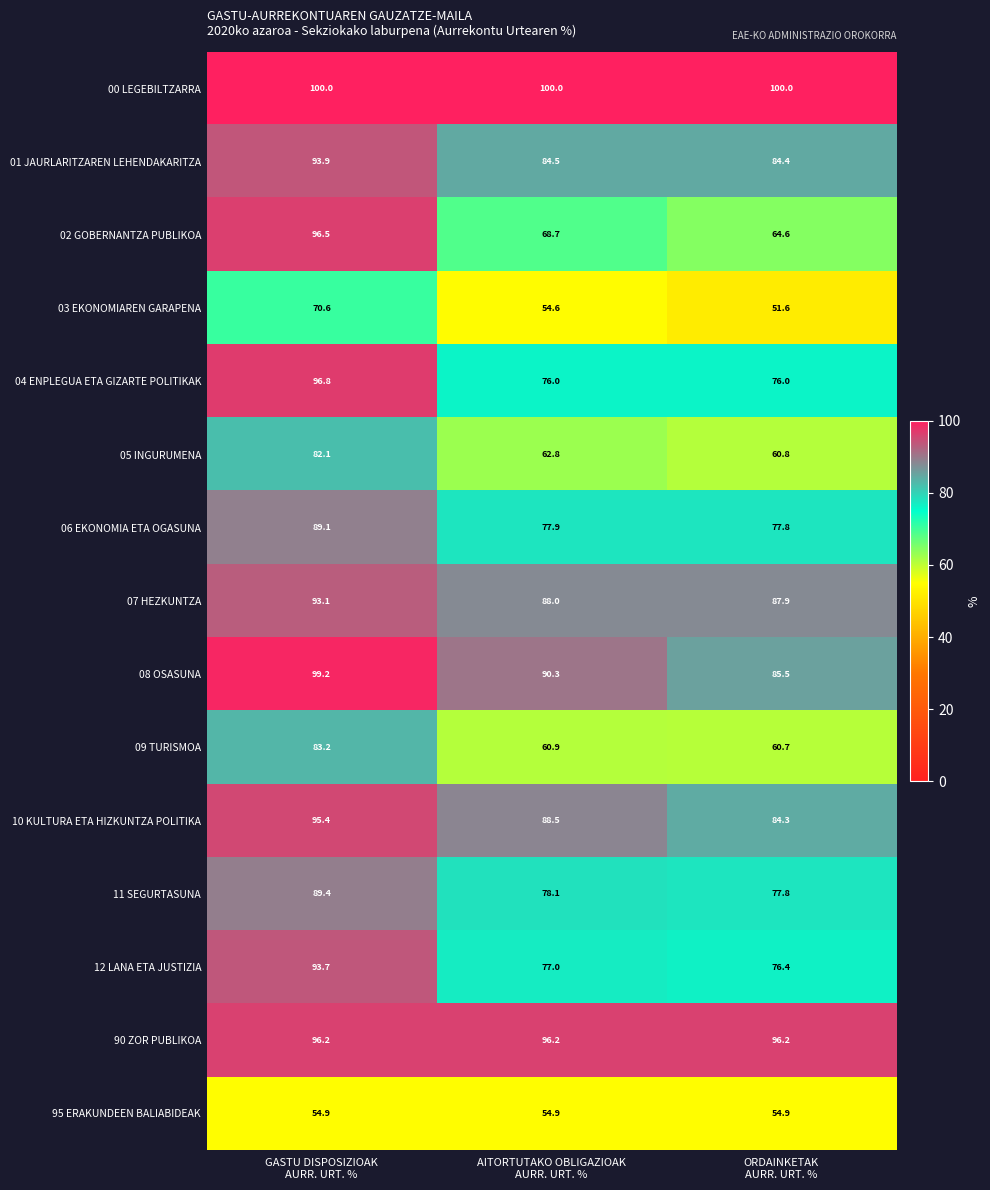

What is the total value across all series at AITORTUTAKO OBLIGAZIOAK
AURR. URT. %?

1158.4